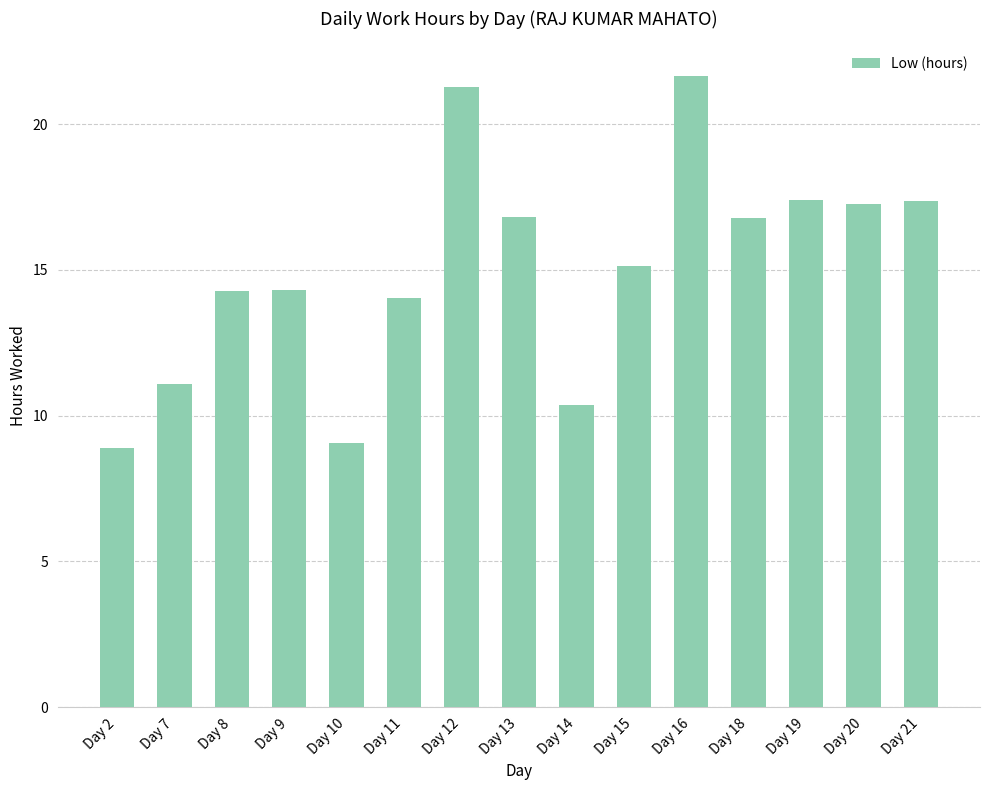

What is the difference between the maximum and second lowest values?

12.6